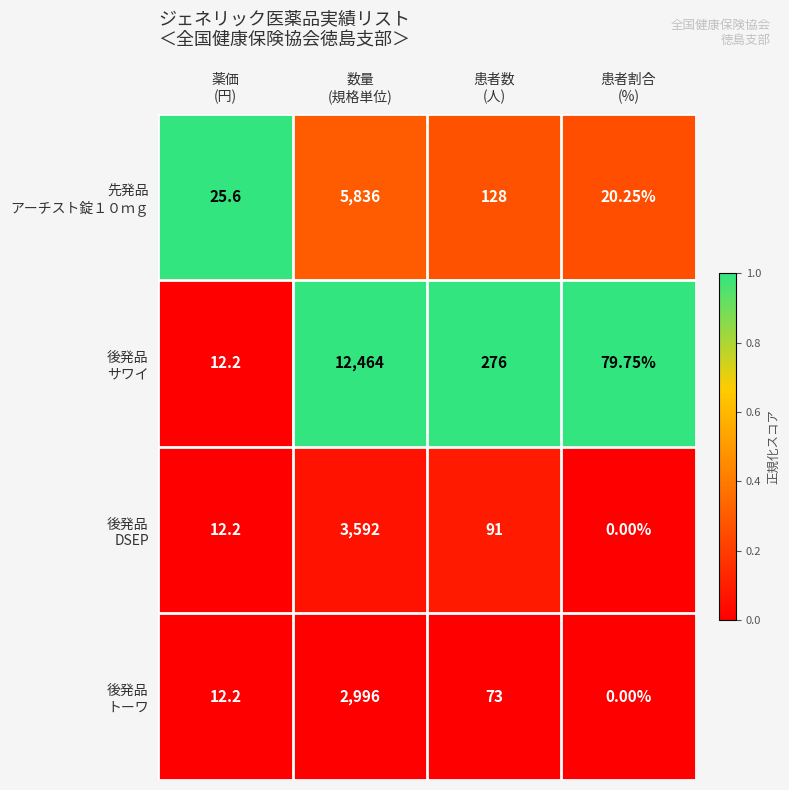

At which category is the sum across all series the highest?

数量
(規格単位)